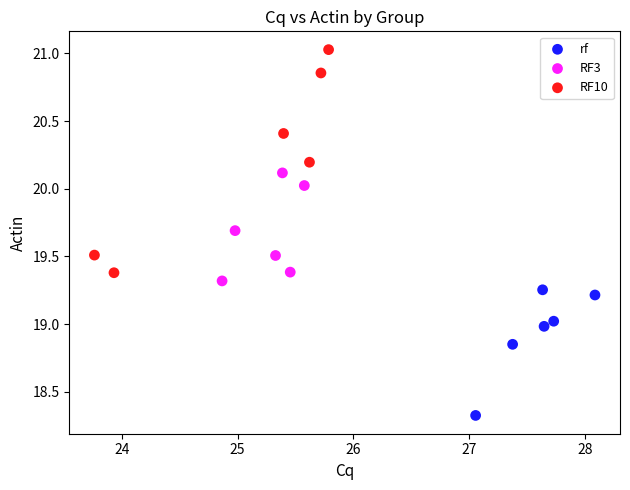

Which series contains the highest Y value?

RF10